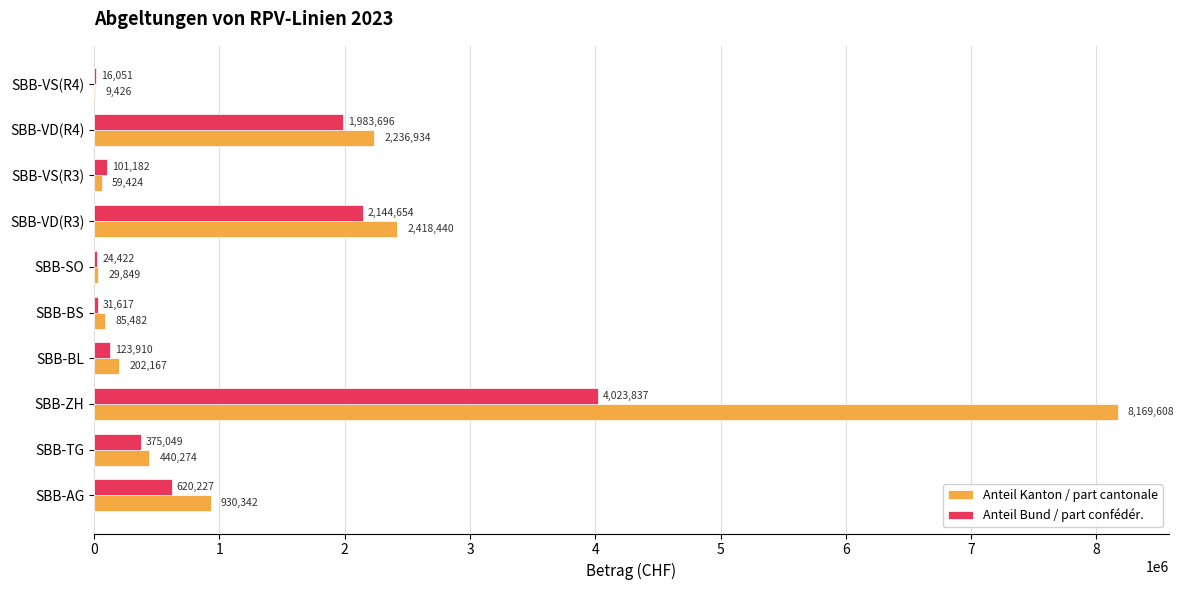

What are all the series names shown in the legend?

Anteil Kanton / part cantonale, Anteil Bund / part confédér.